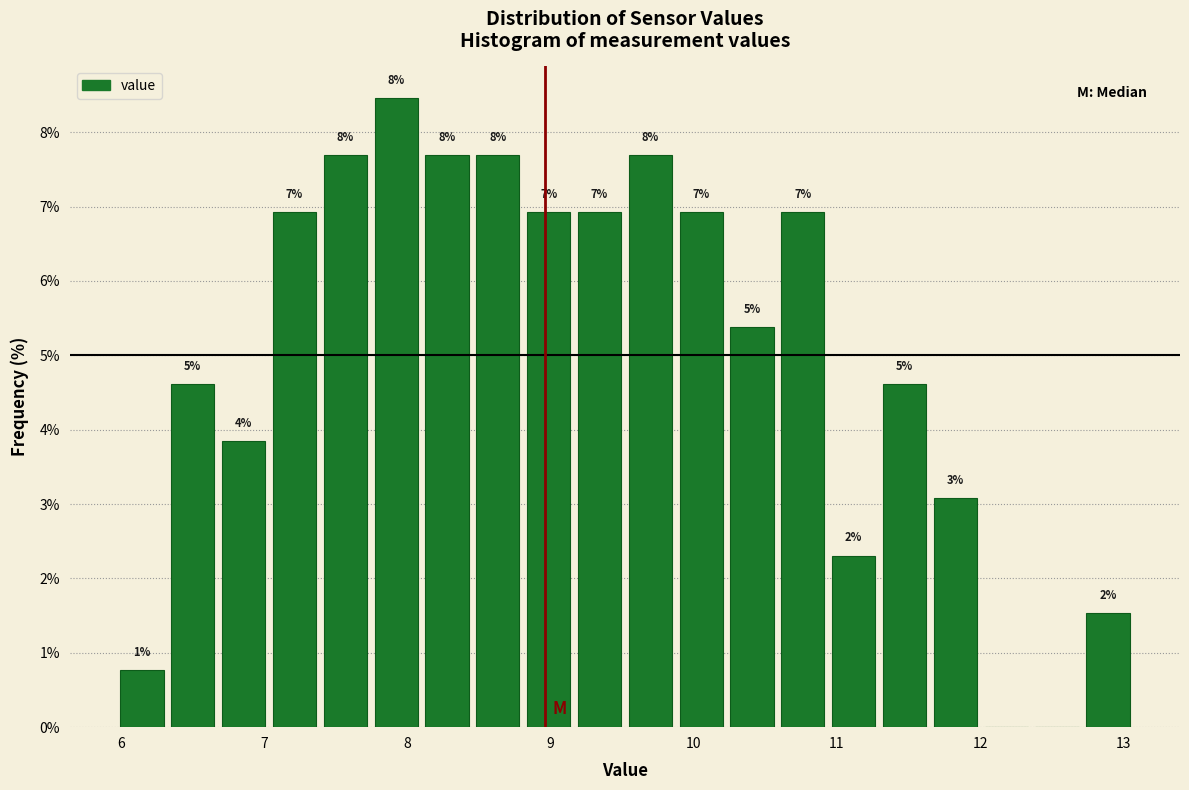

Read against the x-axis, roughly where is the centre of the tallest bar?

7.9